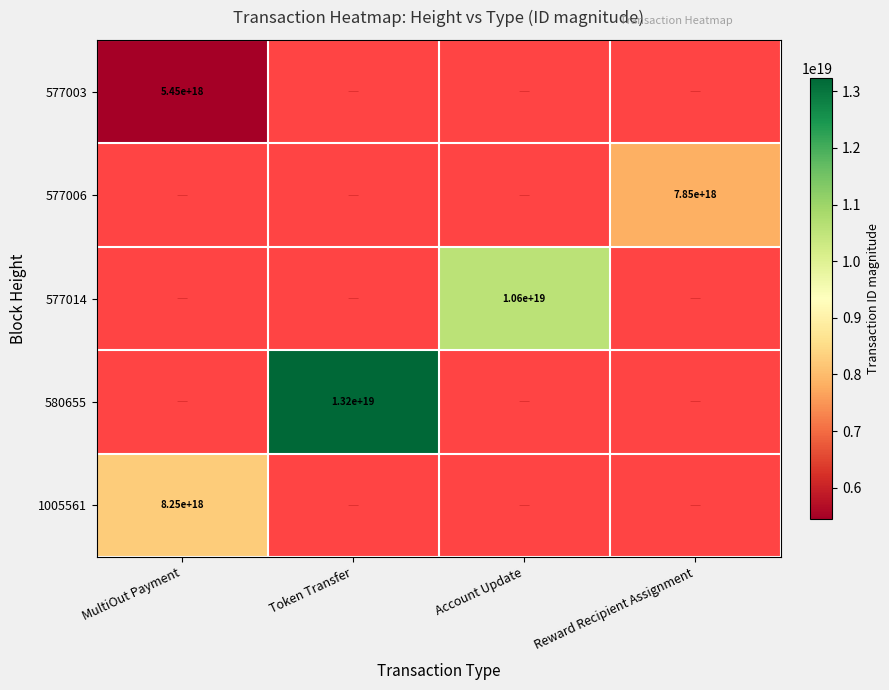

True or false: 577003 has a value of 5445914874408162304.0 at MultiOut Payment.

True